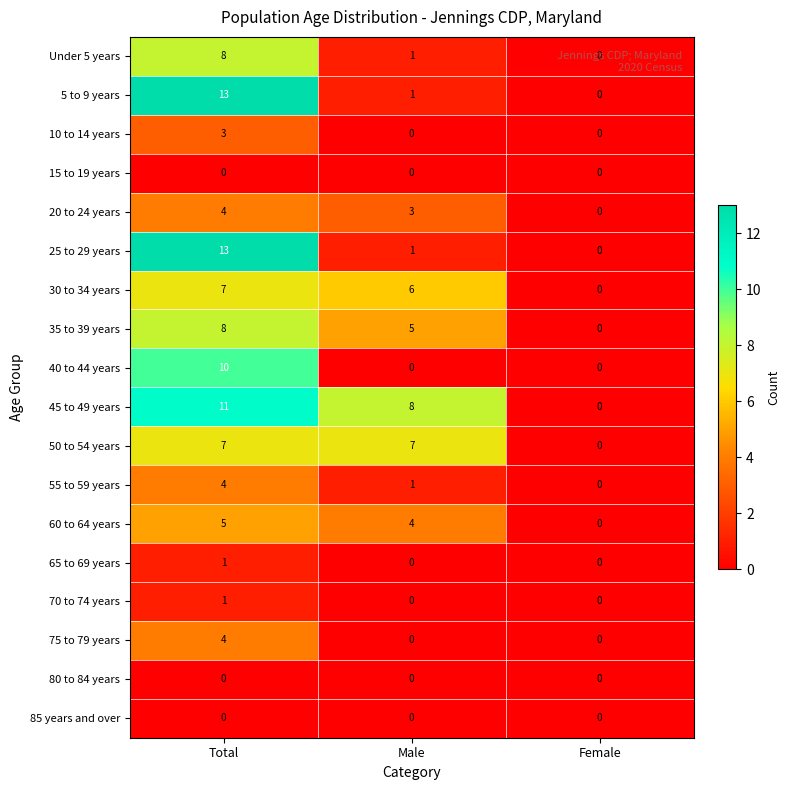

Which series has the largest total across all categories?

45 to 49 years